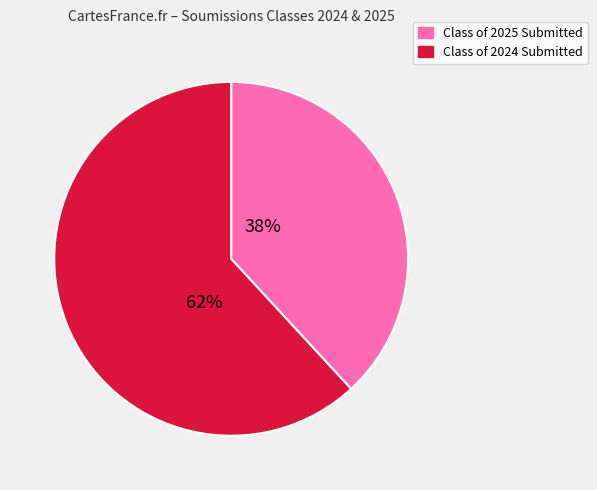

Rank the categories by value from highest to lowest.

Class of 2024, Class of 2025